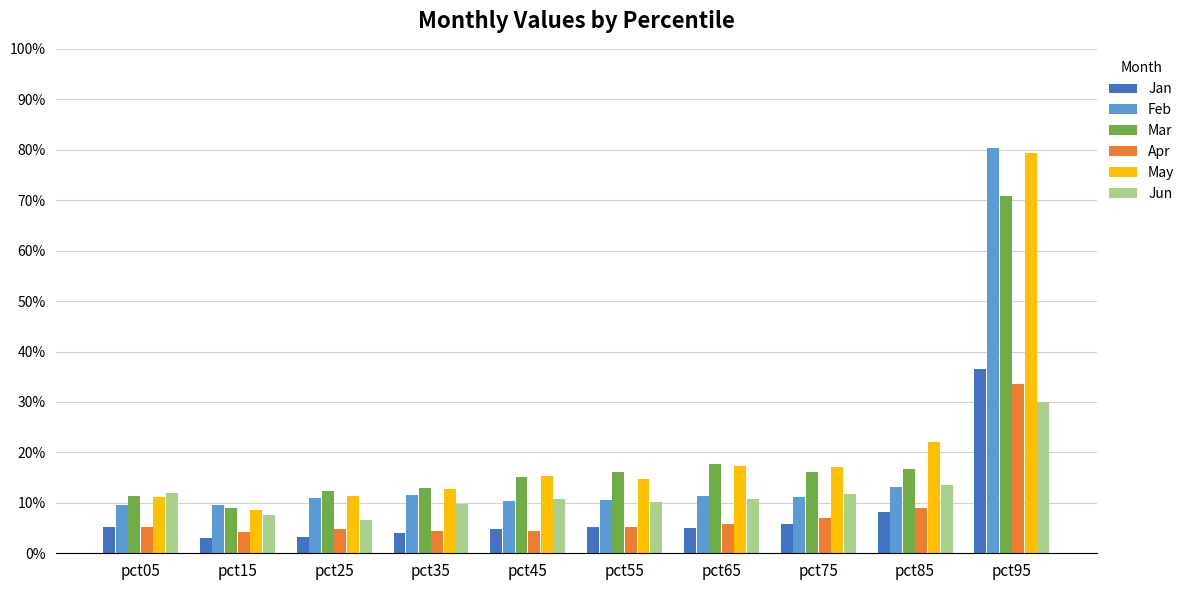

What is the difference between the maximum and minimum values in the Apr series?

0.3